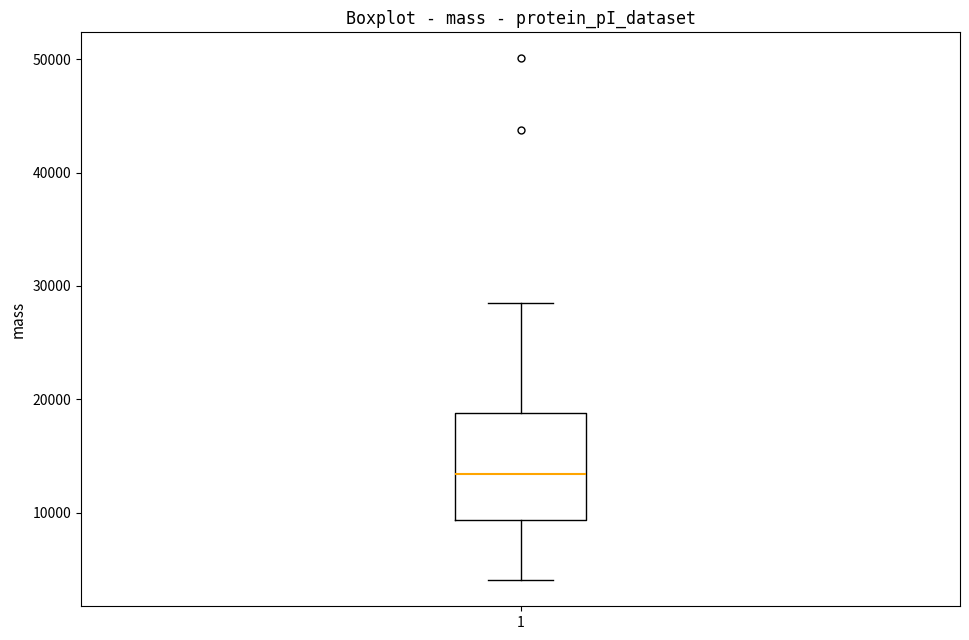

Transcribe this box plot: give where the median line is, the range the box spans, and where the two whiskers end, as read against the y-axis. The values are not printed on the chart, so give them approximately, as read against the axis.

median 13000, box 9000 to 19000, whiskers 4000 to 29000